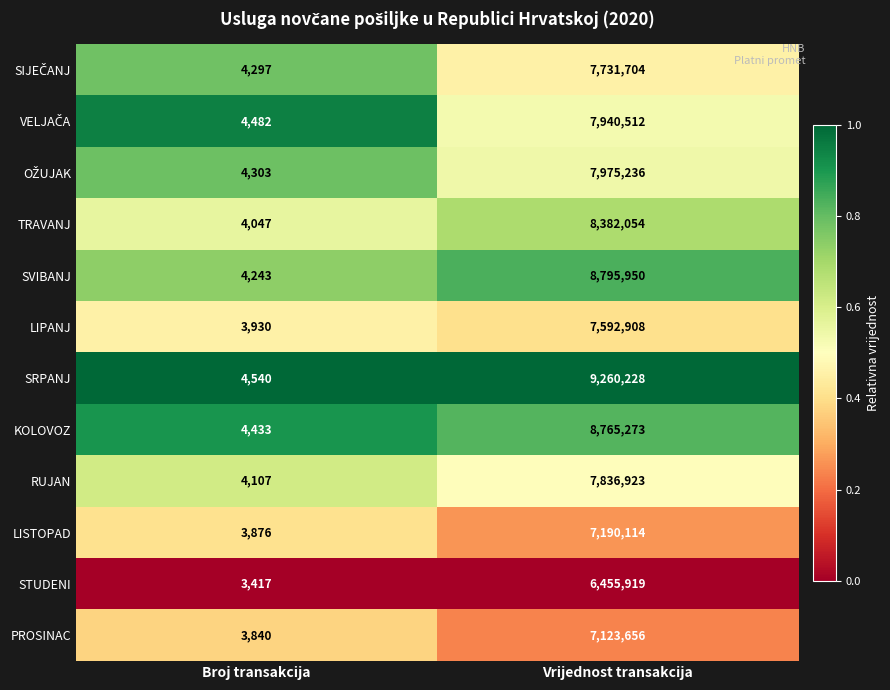

Which category has the highest value in the LIPANJ series?

Vrijednost transakcija